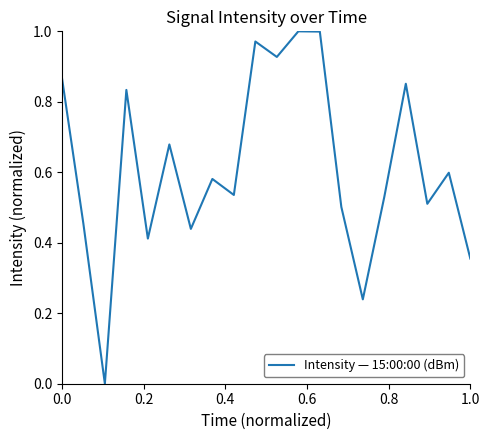

Is this an area chart (filled region under the line)?

No